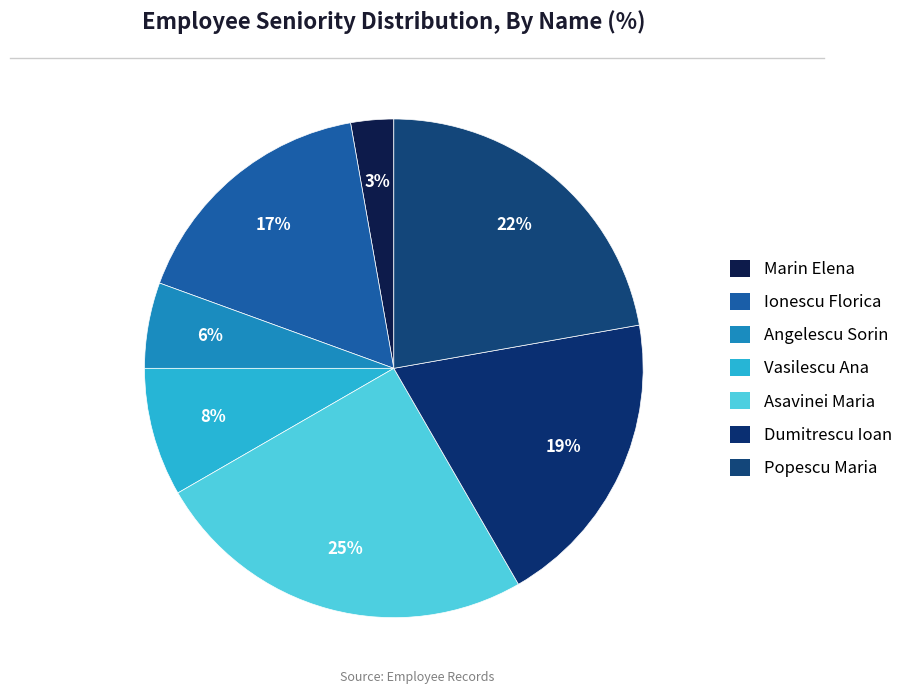

To the nearest percent, what is the difference between the largest and smallest slice percentages?

22%